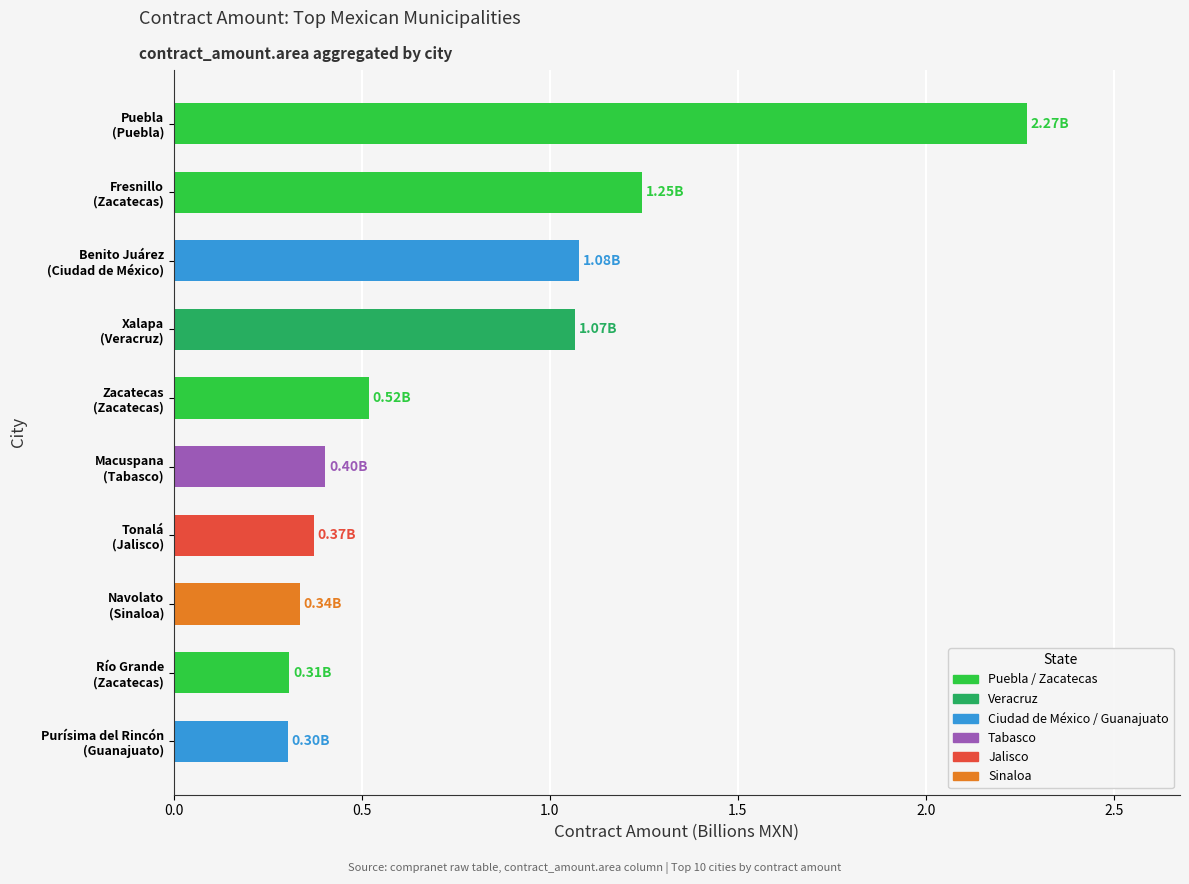

What is the average value?

0.8